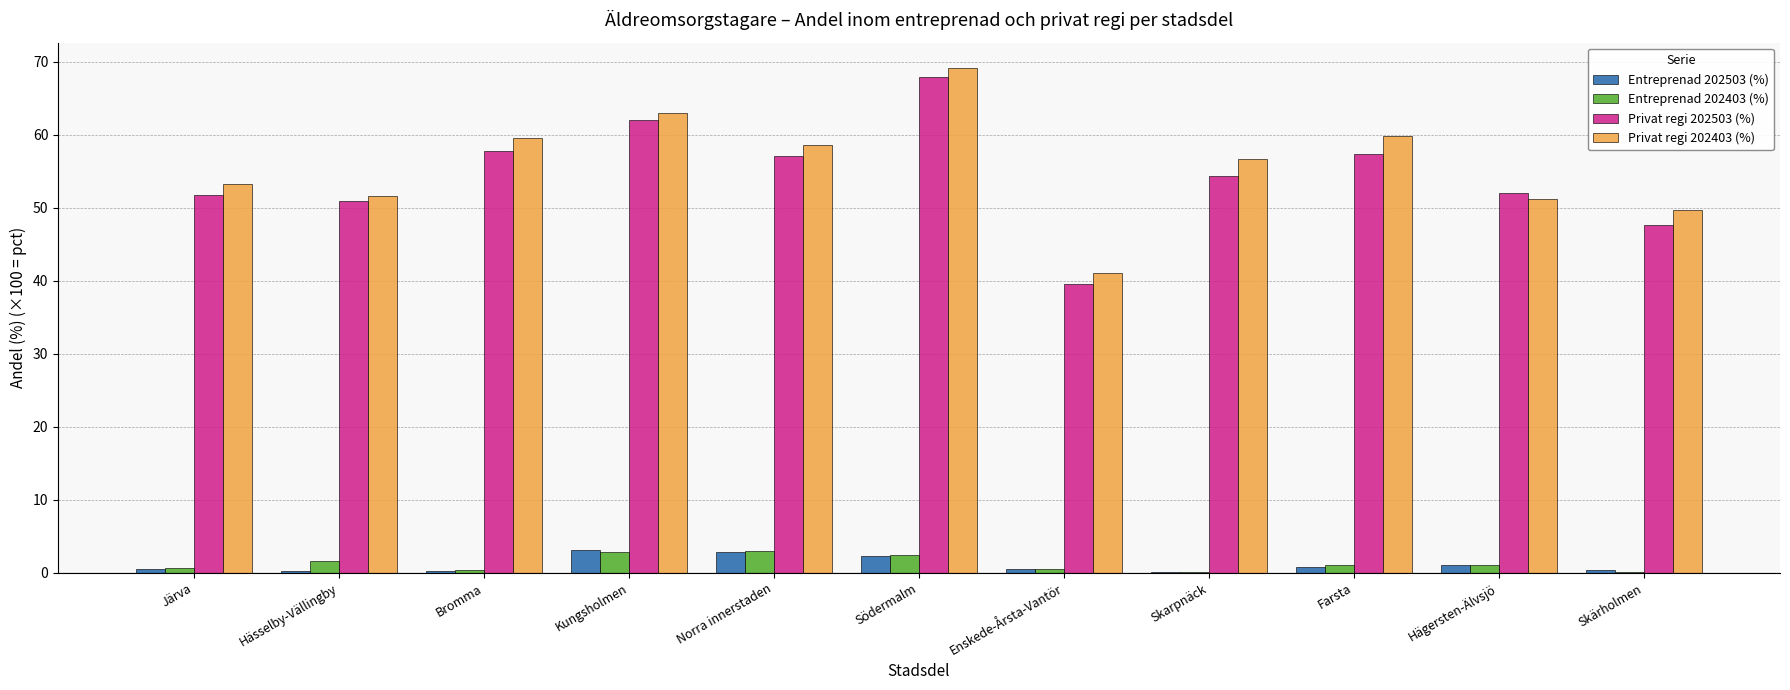

Is the value of Entreprenad 202503 (%) at Enskede-Årsta-Vantör greater than the value of Privat regi 202403 (%) at Farsta?

No